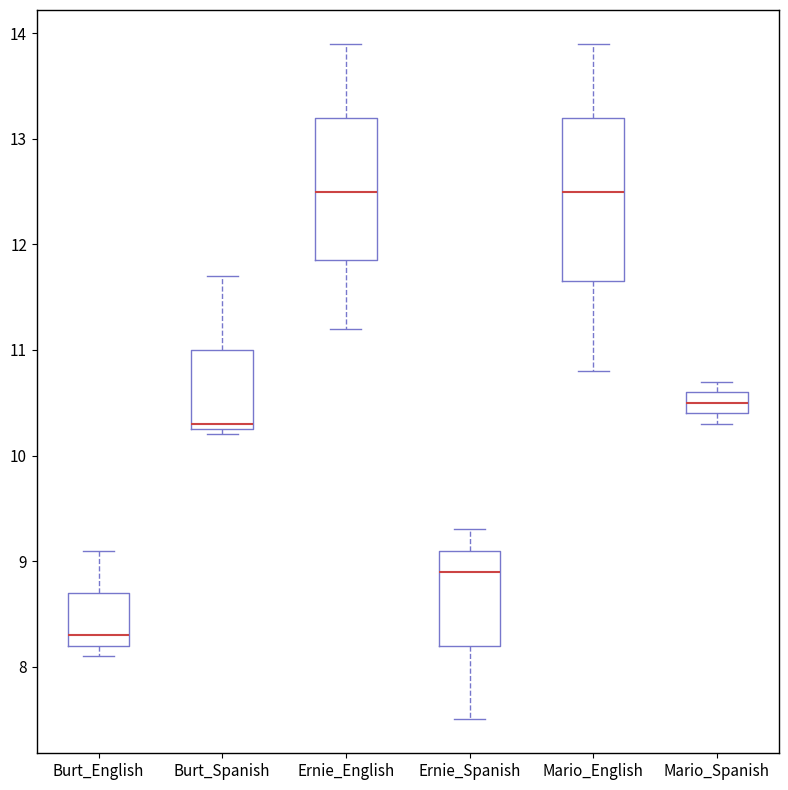

Where does the lower whisker of the box for Mario_English end on the y-axis? The values are not printed on the chart, so give them approximately, as read against the axis.

10.8